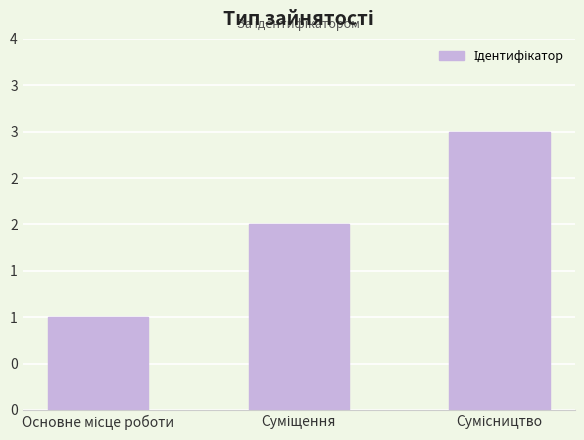

List the labels in order of value, largest first.

Сумісництво, Суміщення, Основне місце роботи